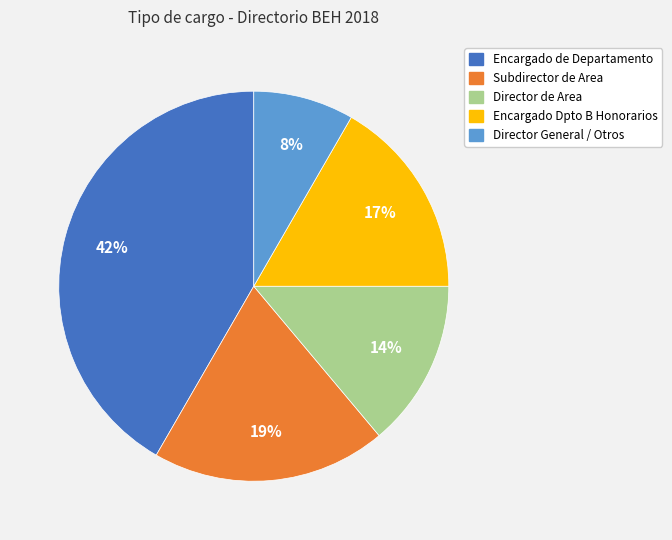

Is there any slice that represents more than half of the pie?

No